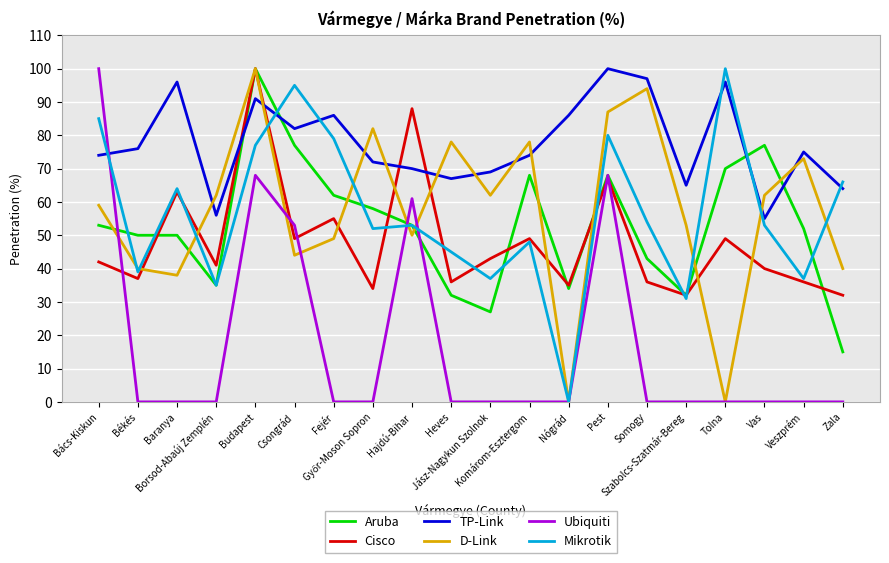

What is the maximum value shown in the chart?

100